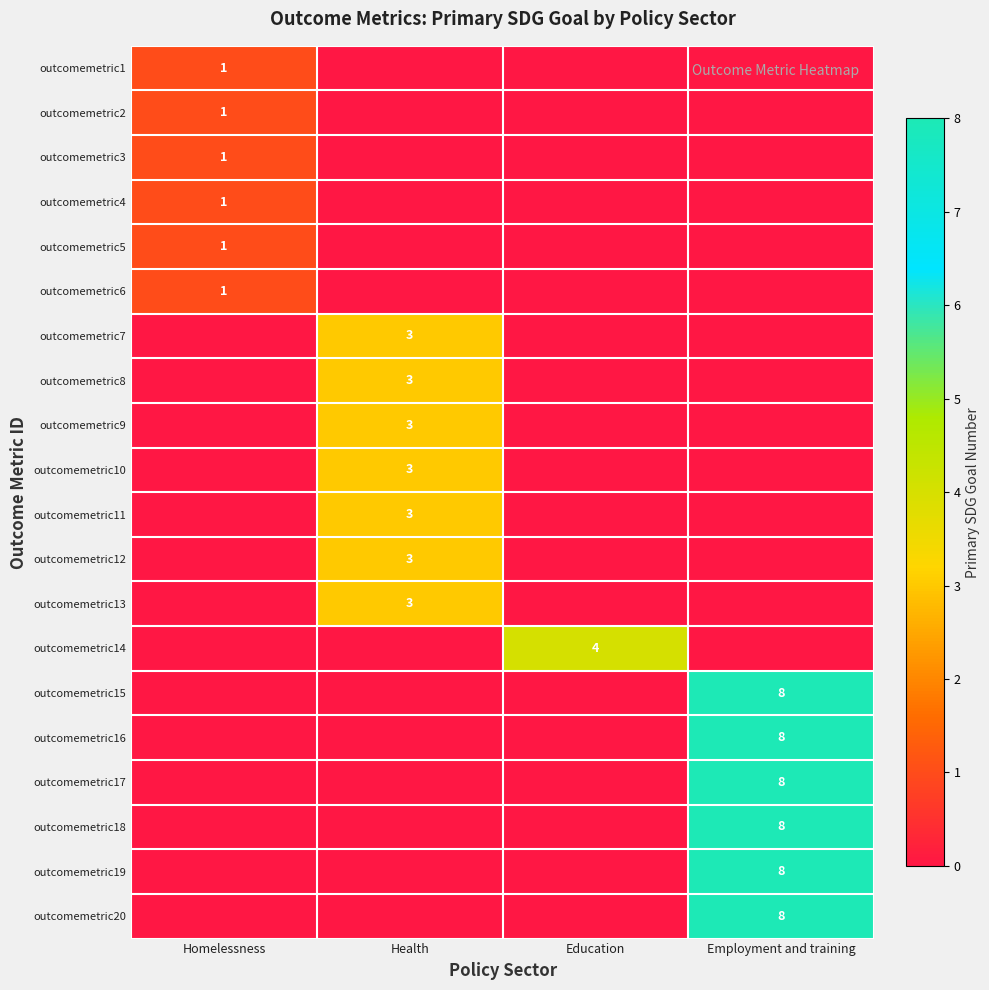

True or false: outcomemetric16 has a value of 4 at Employment and training.

False